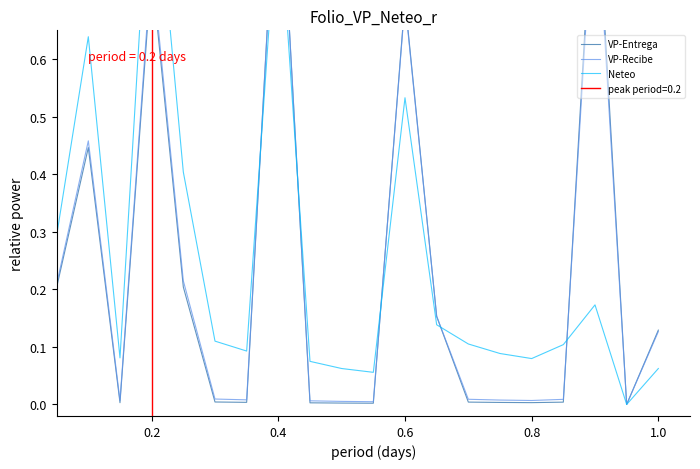

At how many categories does at least one series exceed 0?

19